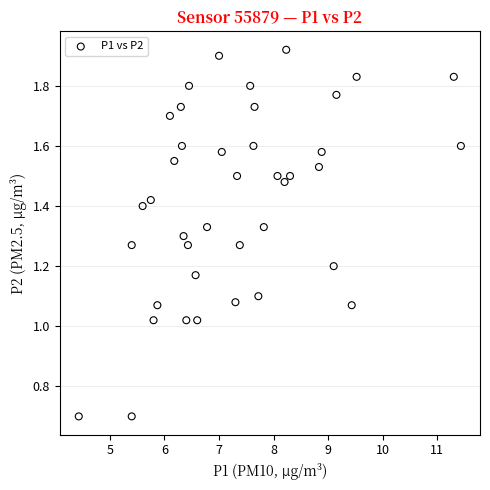

What is the range of X values (max minus min)?

7.0